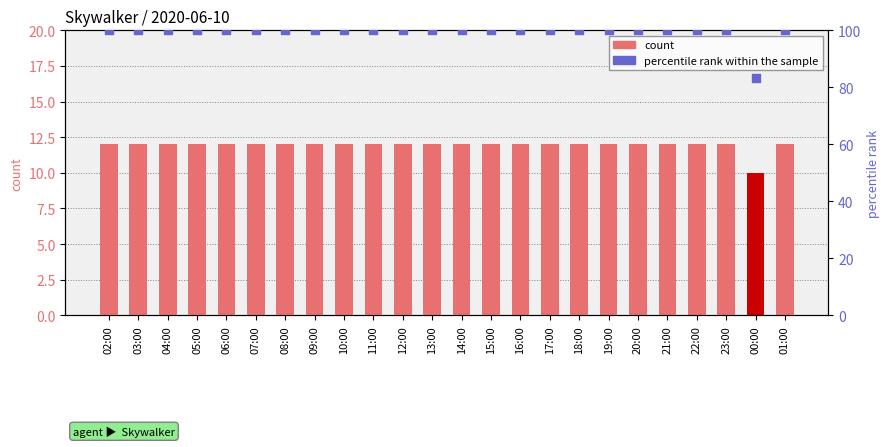

At which category is the sum across all series the highest?

02:00